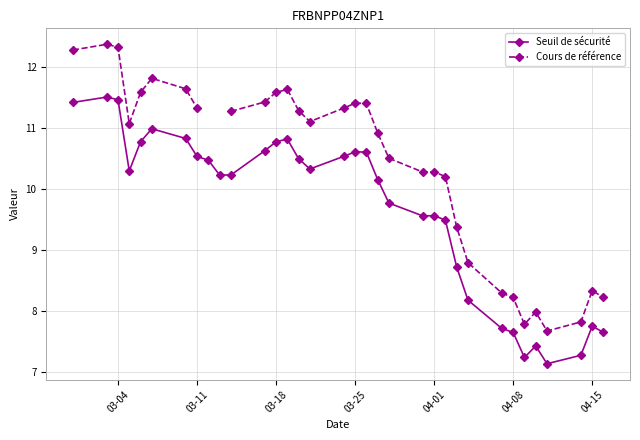

What is the maximum value for Seuil de sécurité?

11.5